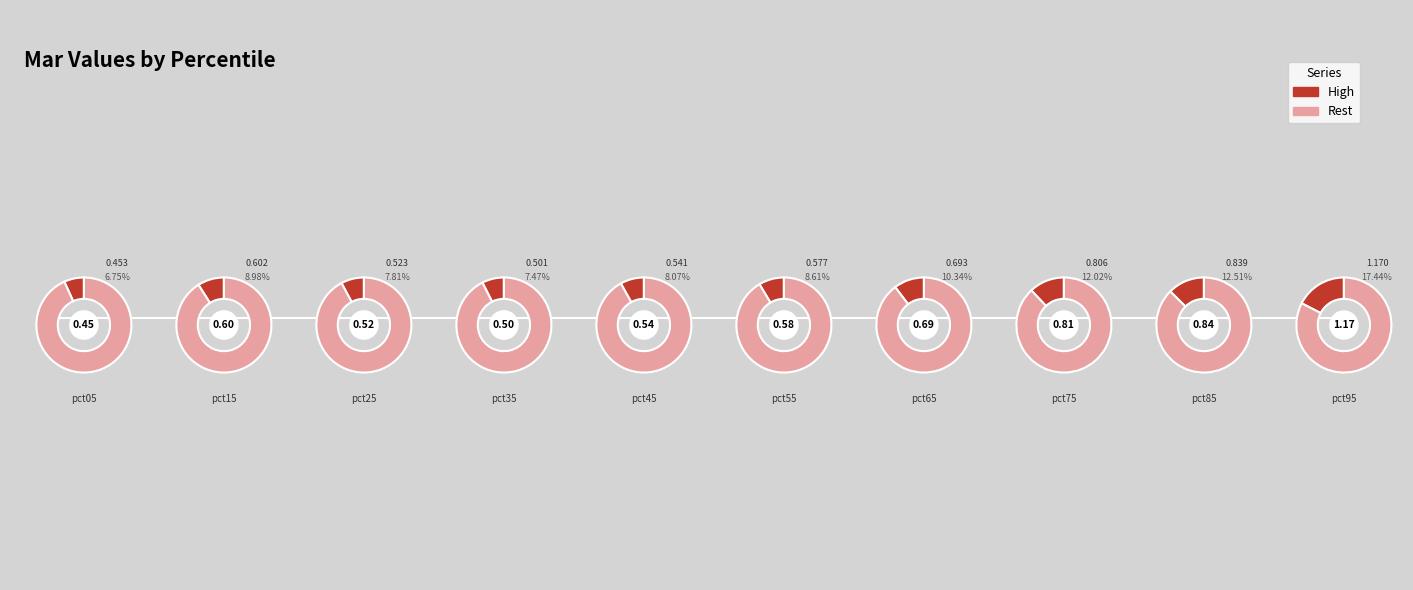

Does pct75 represent more than half of the total?

No